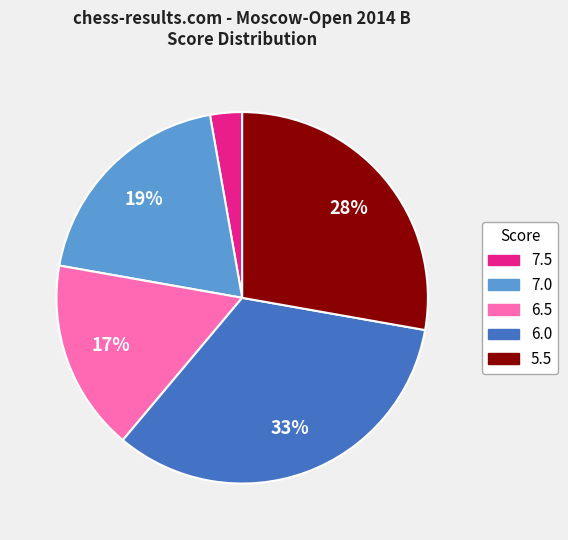

What percentage is the 6.5 slice, to the nearest percent?

17%